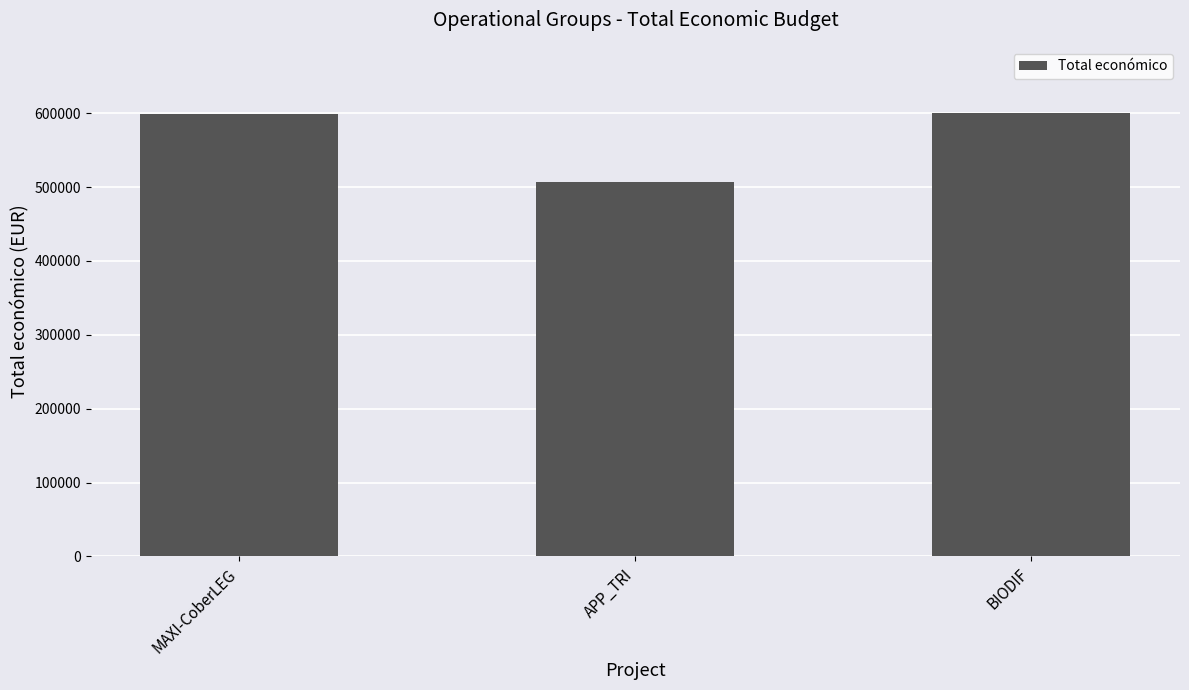

How many data points does each series have?

3